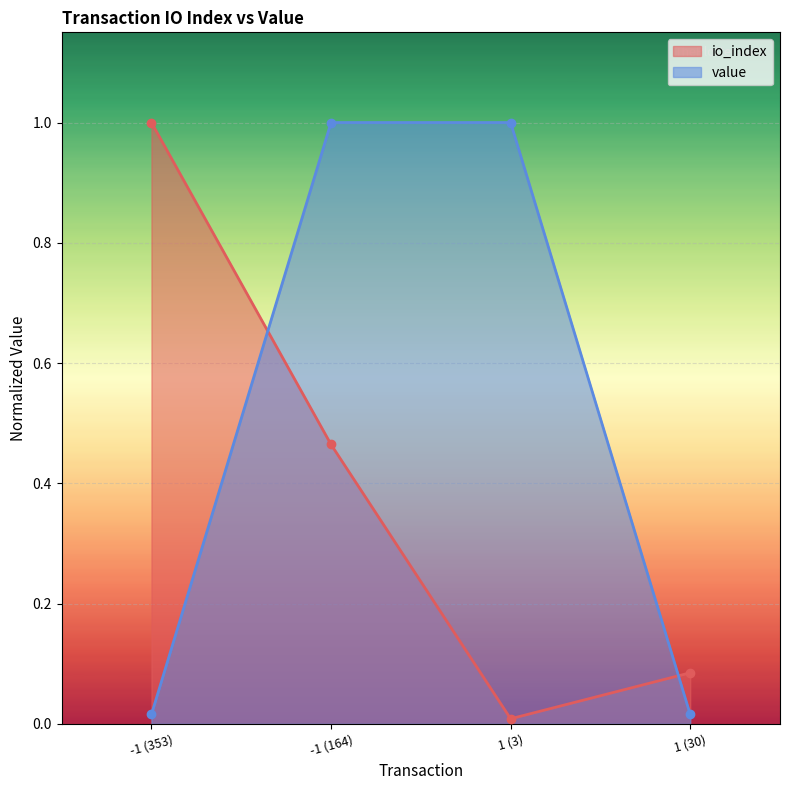

List the labels in order of io_index value, smallest first.

1 (3), 1 (30), -1 (164), -1 (353)